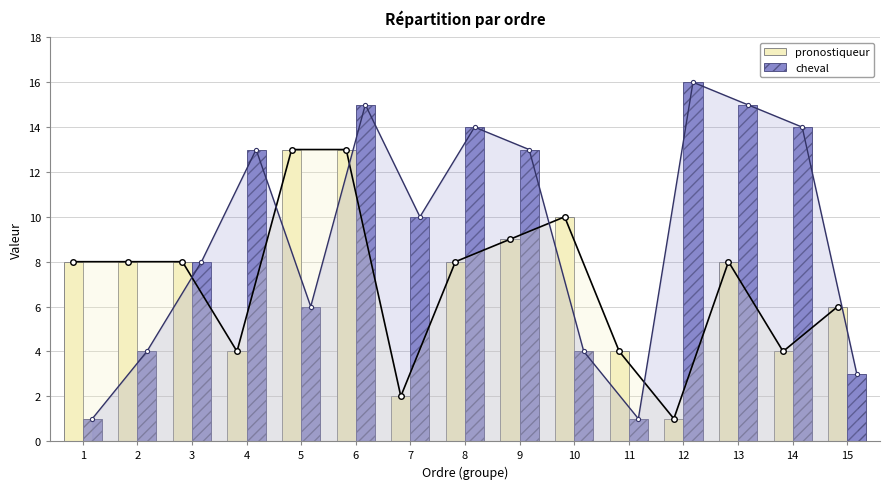

What is the sum of the cheval values at 15 and 5?

9